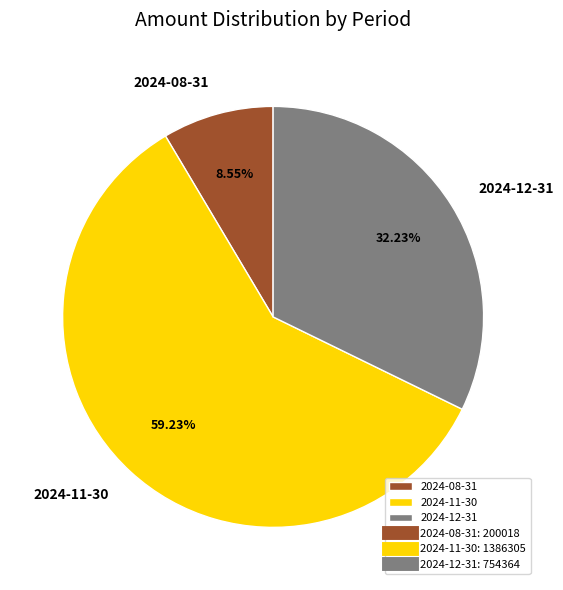

How many slices are in this pie chart?

3